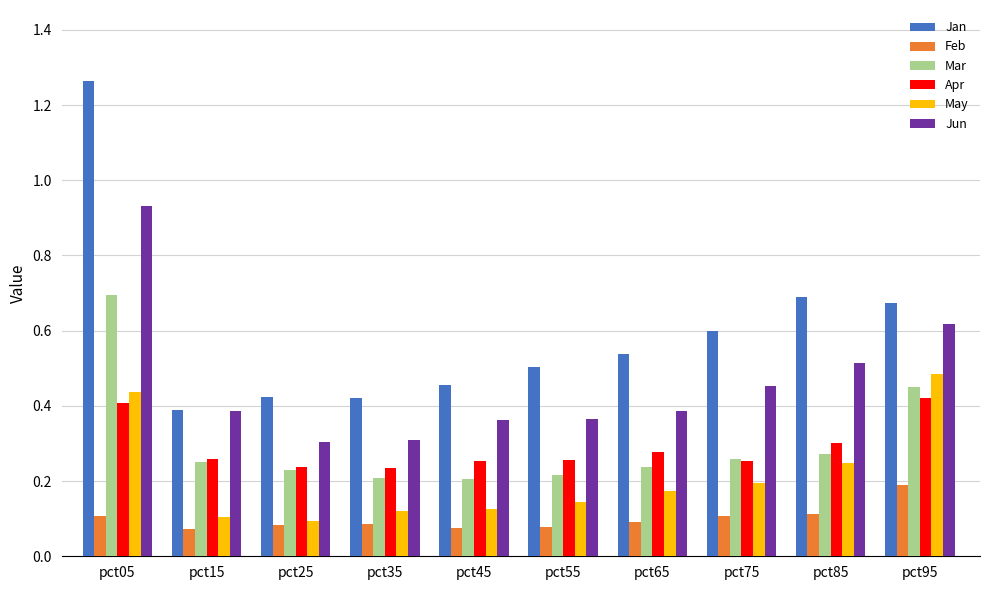

Which series has the widest spread of values?

Jan